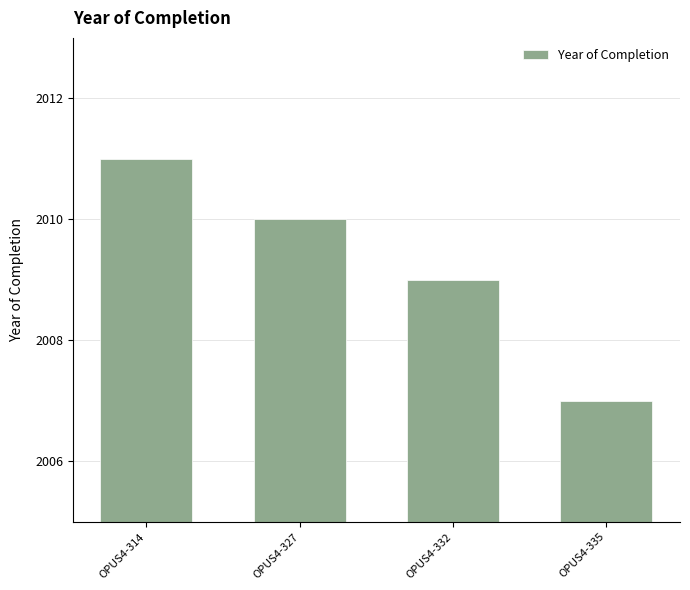

Between OPUS4-332 and OPUS4-335, which is larger?

OPUS4-332